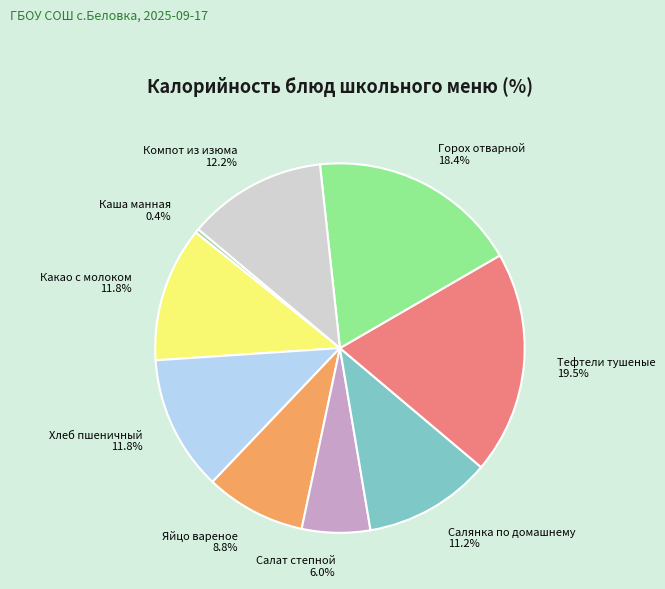

Combined, do Яйцо вареное and Горох отварной account for over 50%?

No